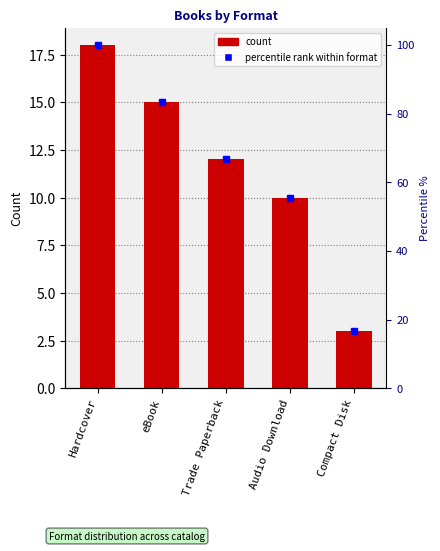

Reading left to right, transcribe all the data shown in this chart.

18	15	12	10	3